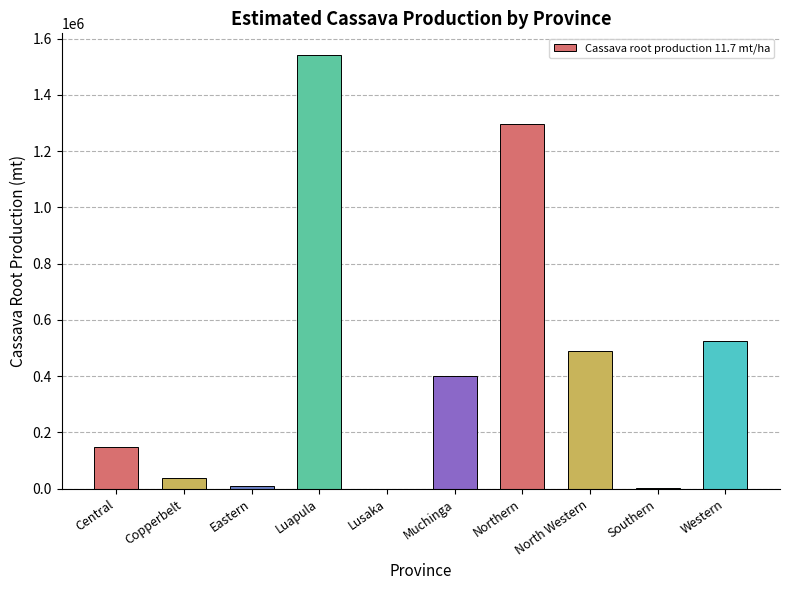

What is the sum of the values at Central and North Western?

638971.2